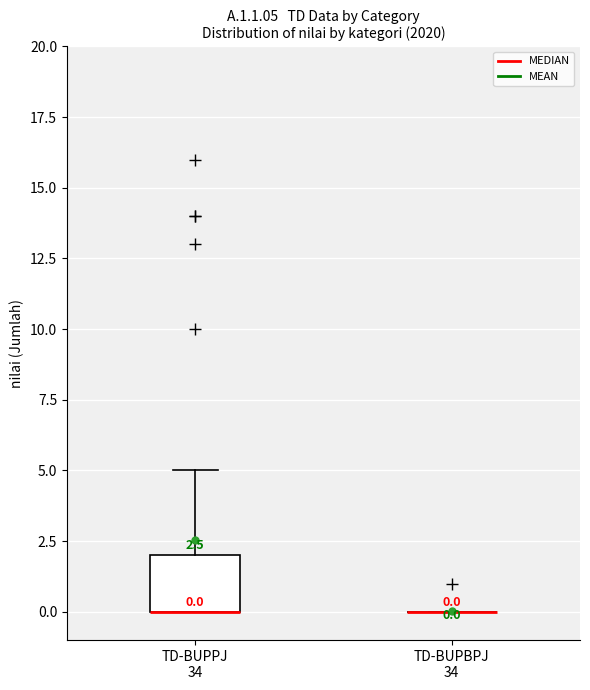

Which box is the tallest, from its lower edge to its upper edge?

TD-BUPPJ 34